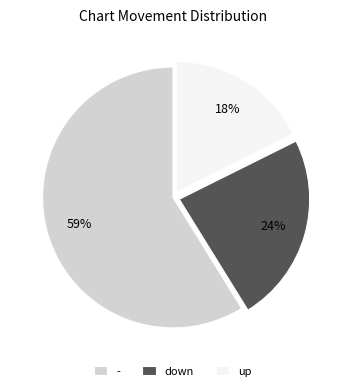

How many slices are in this pie chart?

3